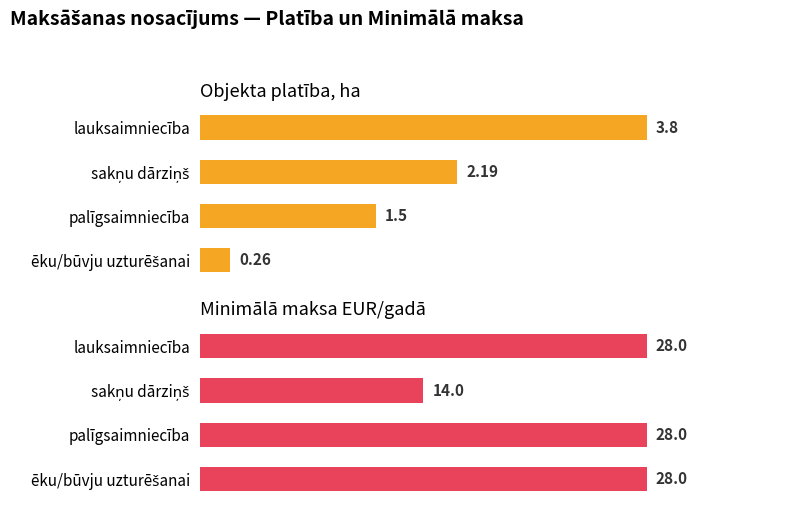

What is the minimum value shown in the chart?

0.3